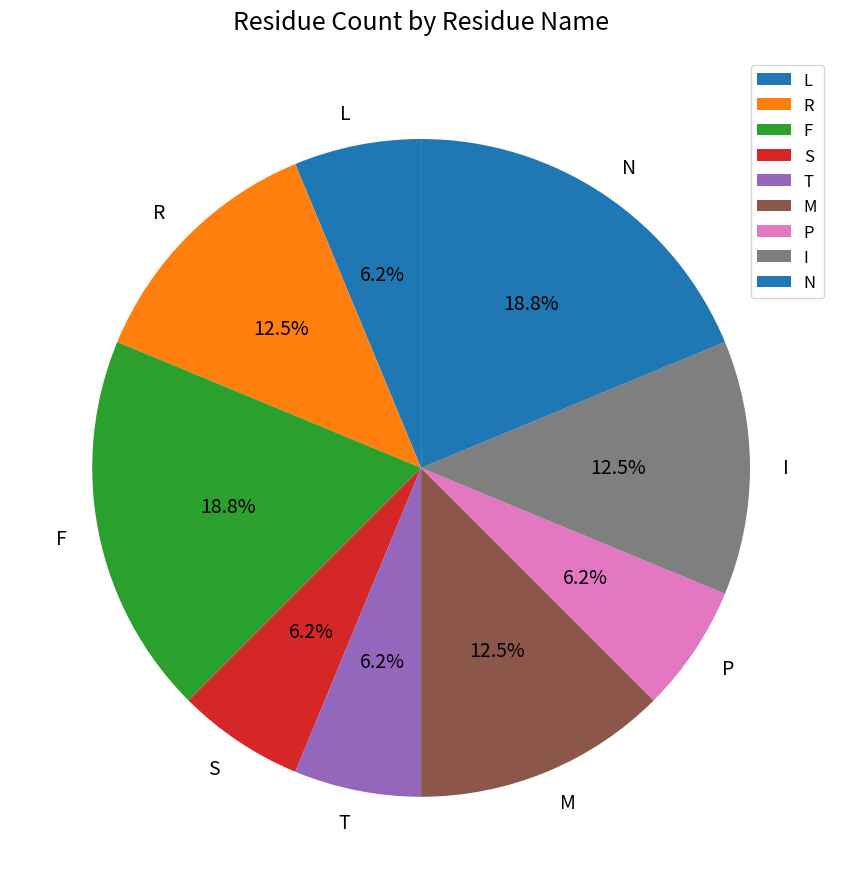

Count the number of slices in the pie.

9